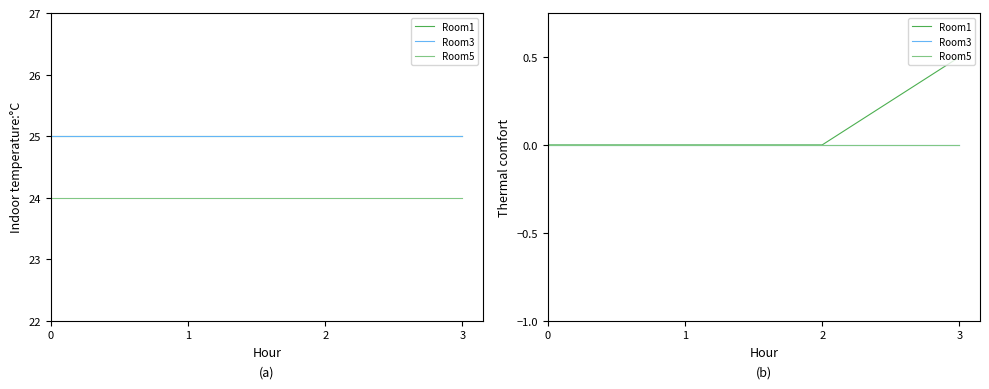

Reading left to right, what are all the values shown in this chart?

Room1: 0.0	0.0	0.0	0.5
Room3: 0.0	0.0	0.0	0.0
Room5: 0.0	0.0	0.0	0.0